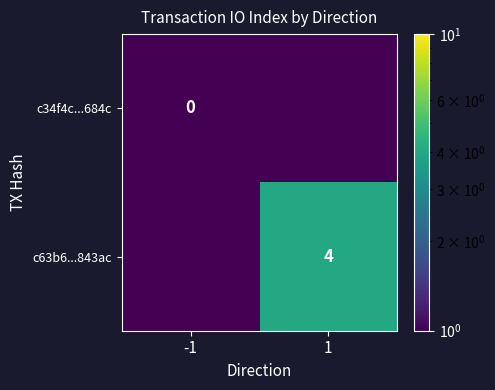

The value of c63b6...843ac at 1 is 2.2. True or false?

False